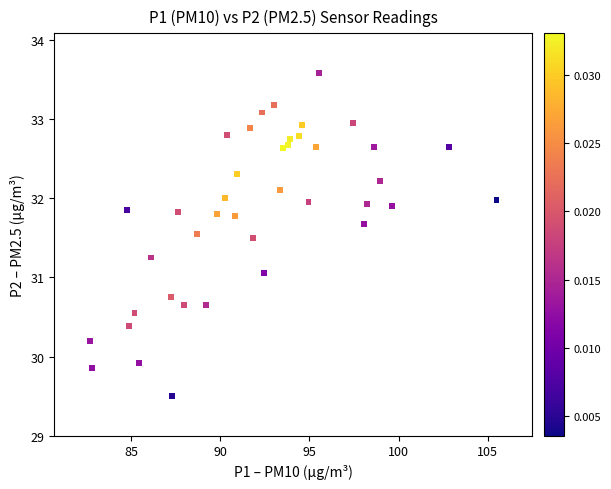

What is the range of X values (max minus min)?

22.8